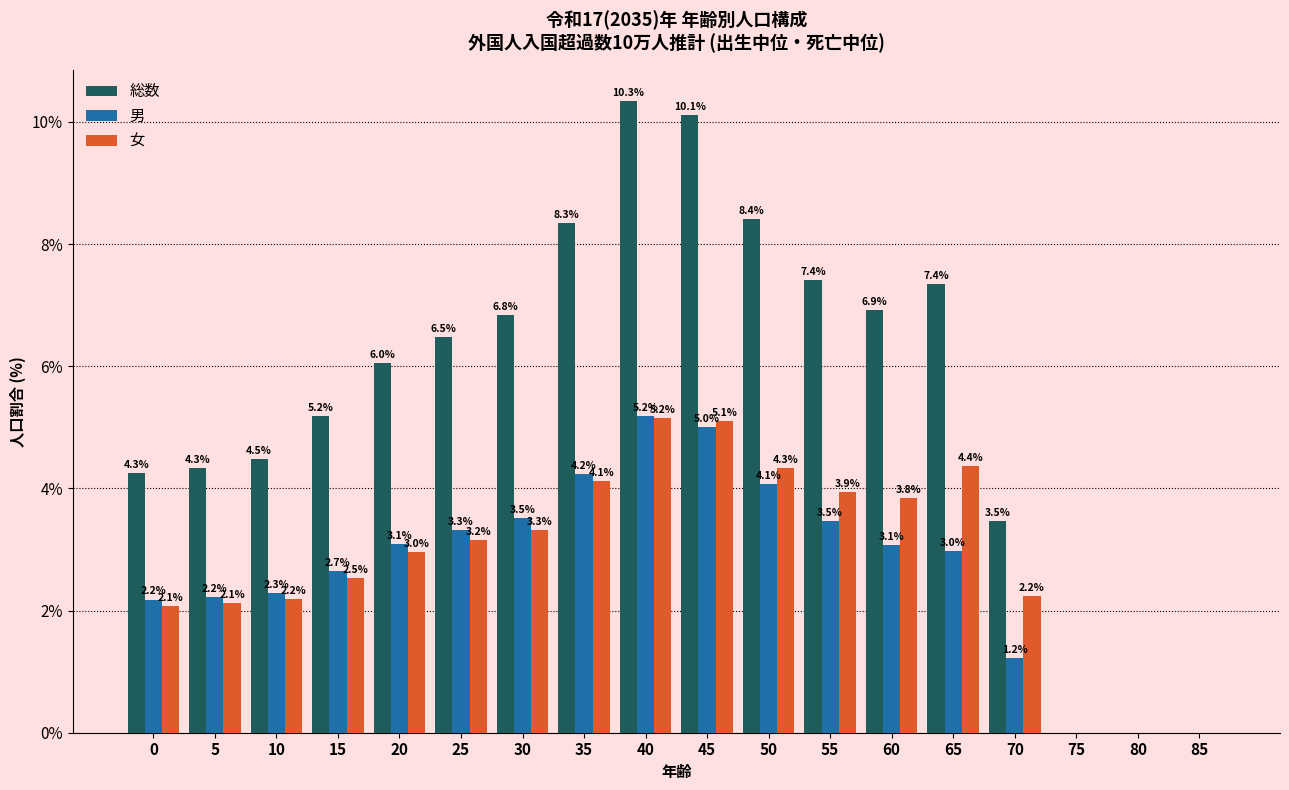

Reading left to right, transcribe all the data shown in this chart.

総数: 0=4.3	5=4.3	10=4.5	15=5.2	20=6.0	25=6.5	30=6.8	35=8.3	40=10.3	45=10.1	50=8.4	55=7.4	60=6.9	65=7.4	70=3.5	75=0.0	80=0.0	85=0.0
男: 0=2.2	5=2.2	10=2.3	15=2.7	20=3.1	25=3.3	30=3.5	35=4.2	40=5.2	45=5.0	50=4.1	55=3.5	60=3.1	65=3.0	70=1.2	75=0.0	80=0.0	85=0.0
女: 0=2.1	5=2.1	10=2.2	15=2.5	20=3.0	25=3.2	30=3.3	35=4.1	40=5.2	45=5.1	50=4.3	55=3.9	60=3.8	65=4.4	70=2.2	75=0.0	80=0.0	85=0.0